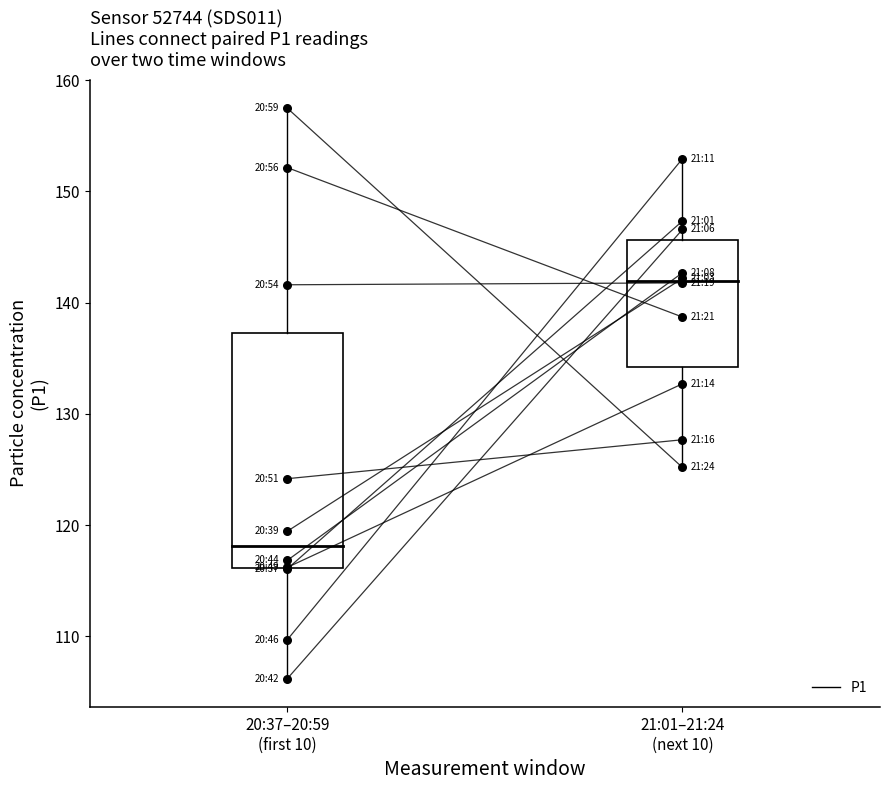

Which has a higher value, 21:01–21:24
(next 10) or 20:37–20:59
(first 10)?

21:01–21:24
(next 10)